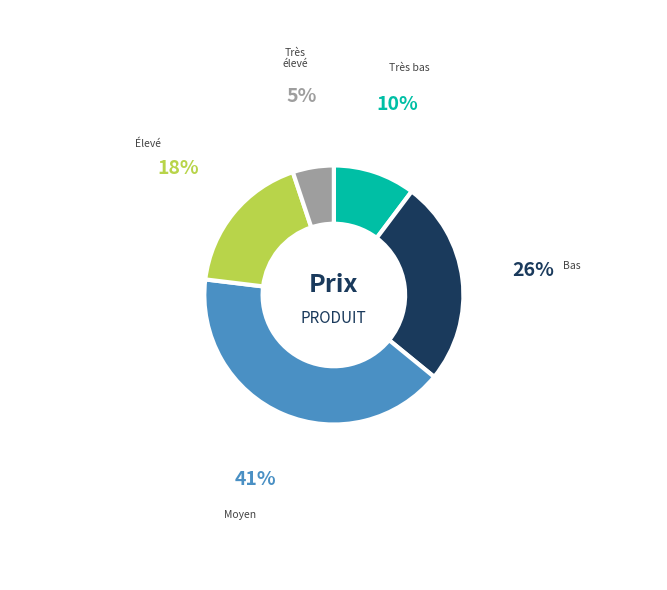

To the nearest percent, what is the average slice percentage?

20%